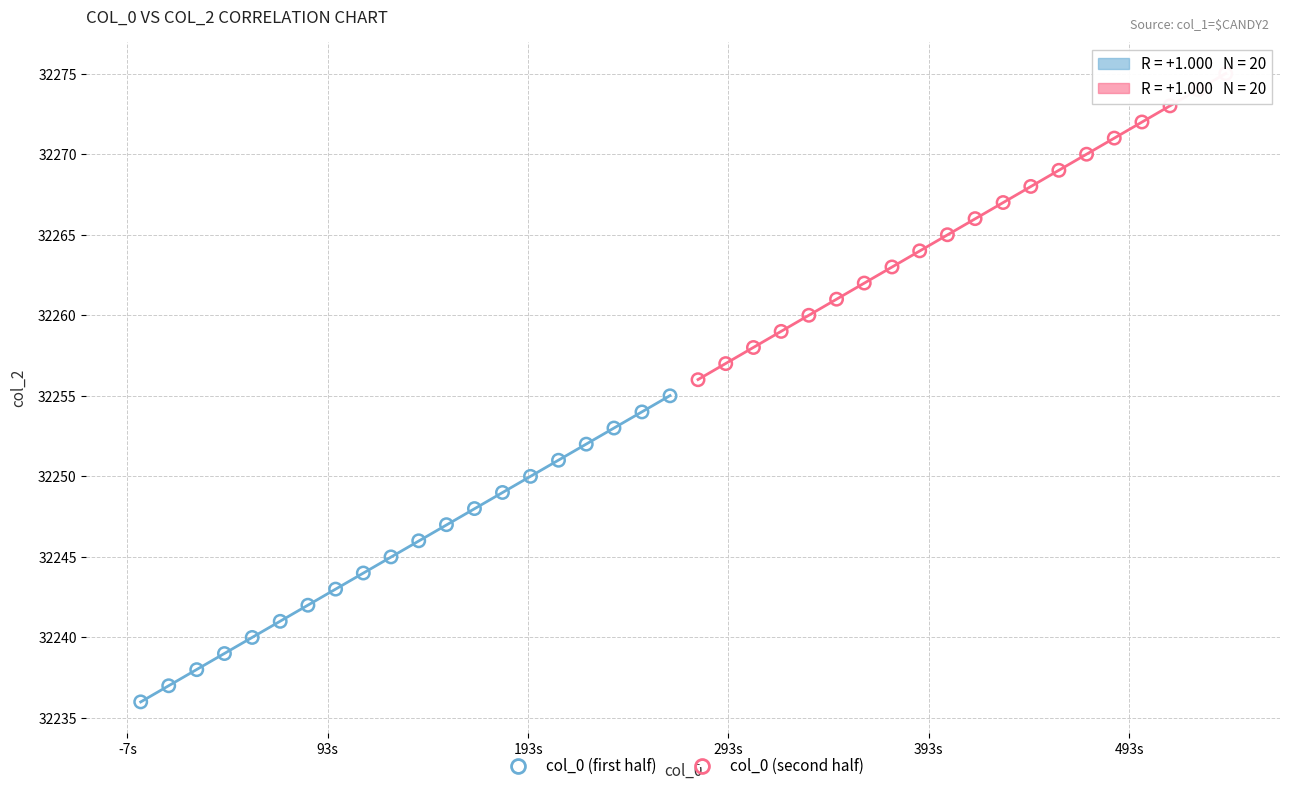

Which series reaches the minimum Y coordinate?

col_0 (first half)